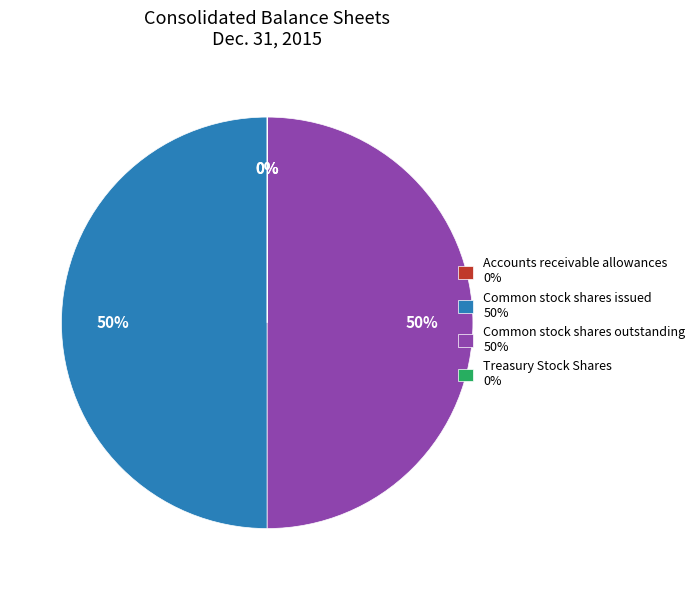

Is it true that Common stock shares outstanding 50% is 42% of the pie?

False